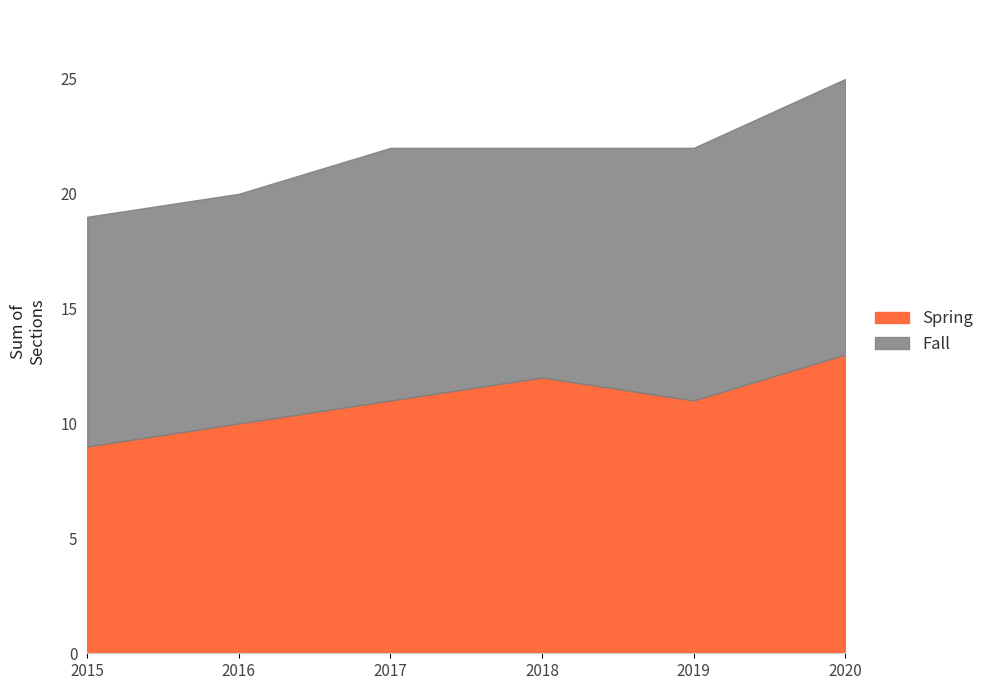

Reading left to right, what are all the values shown in this chart?

Fall: 2015=10	2016=10	2017=11	2018=10	2019=11	2020=12
Spring: 2015=9	2016=10	2017=11	2018=12	2019=11	2020=13